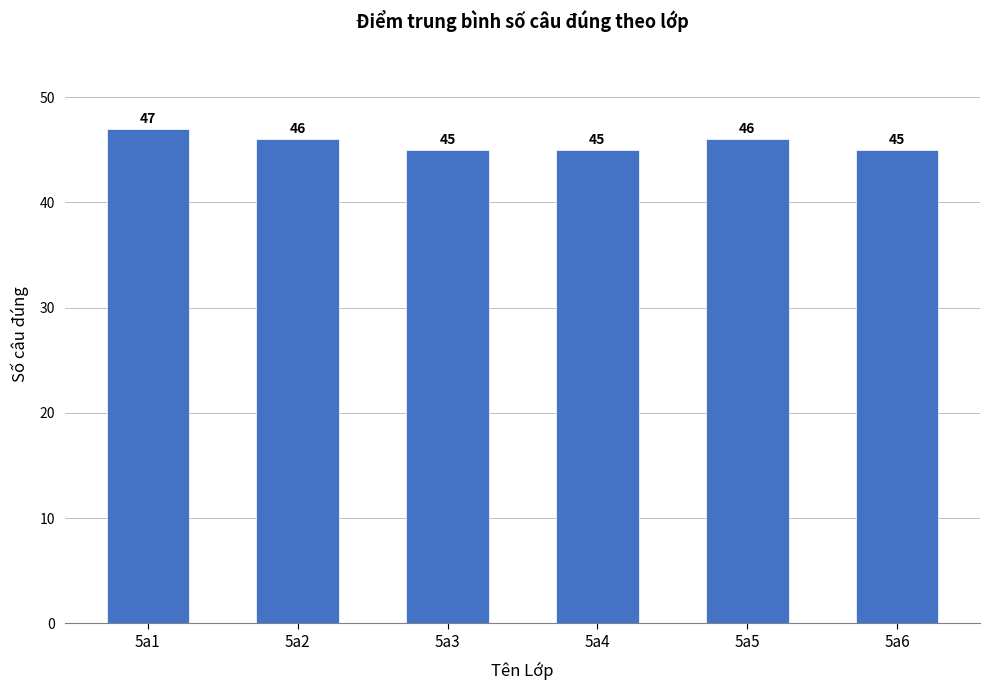

Are the bars grouped side by side (vs. stacked)?

No